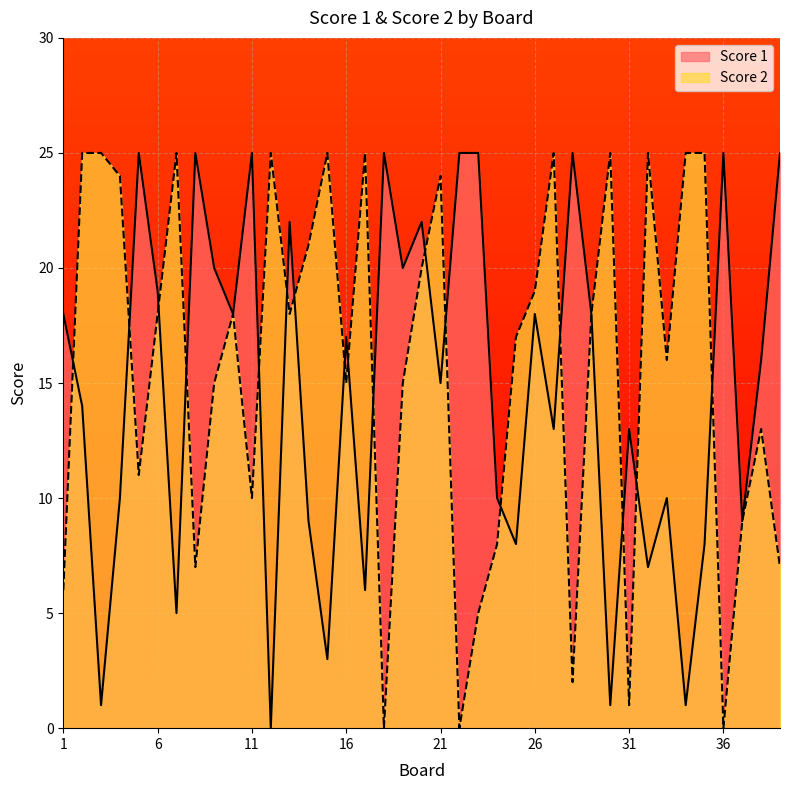

At 36, list the series in order from largest to smallest.

Score 1, Score 2